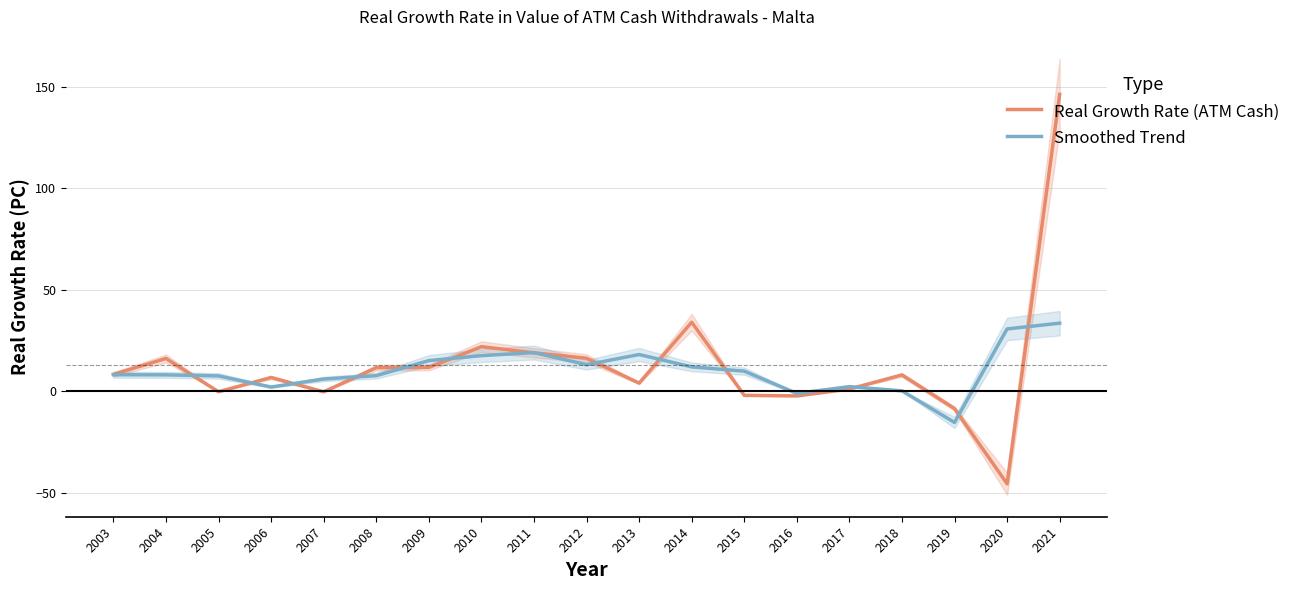

Which series ends up on top after the final intersection of Real Growth Rate (ATM Cash) and Smoothed Trend?

Real Growth Rate (ATM Cash)